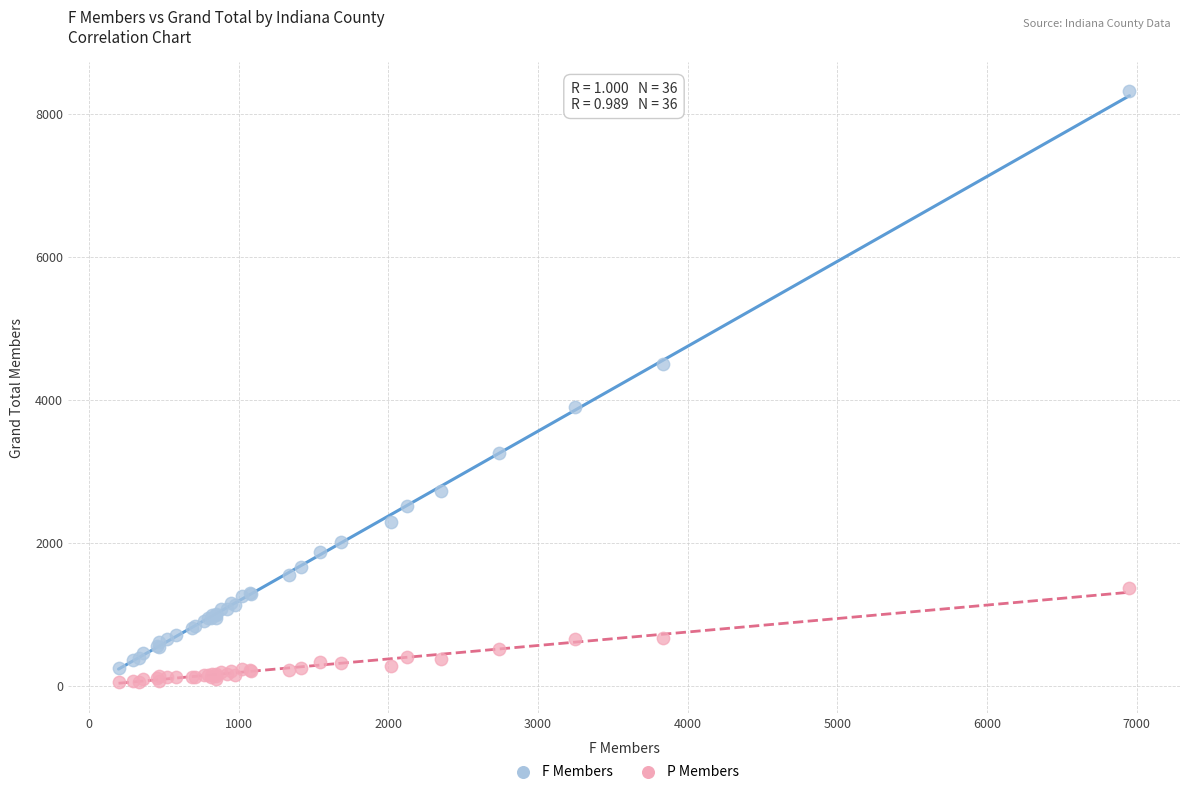

What are all the series names shown in the legend?

F Members, P Members